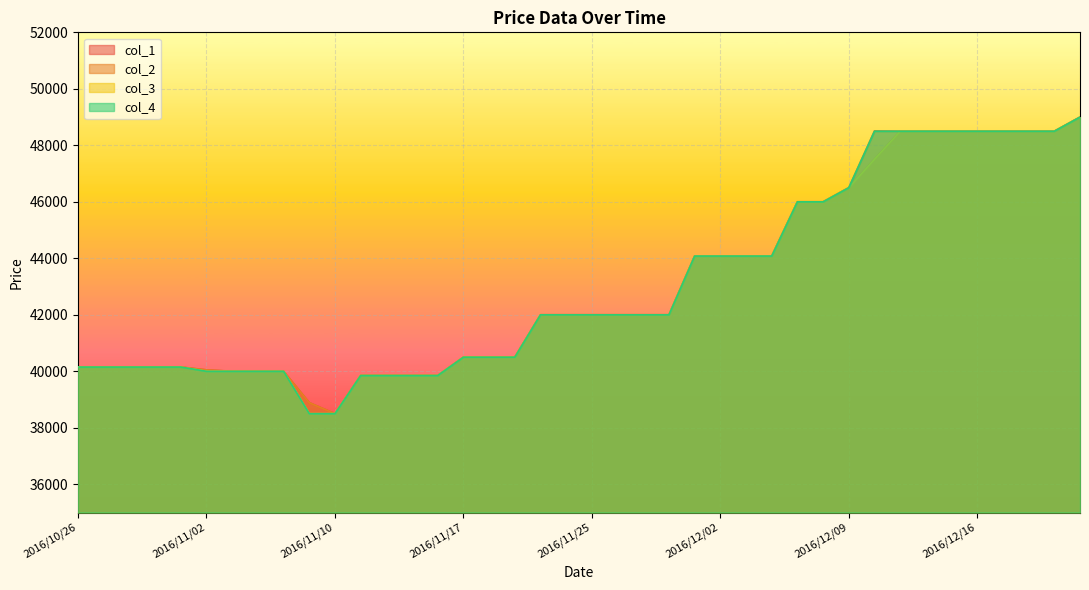

Count the number of categories in the chart.

40